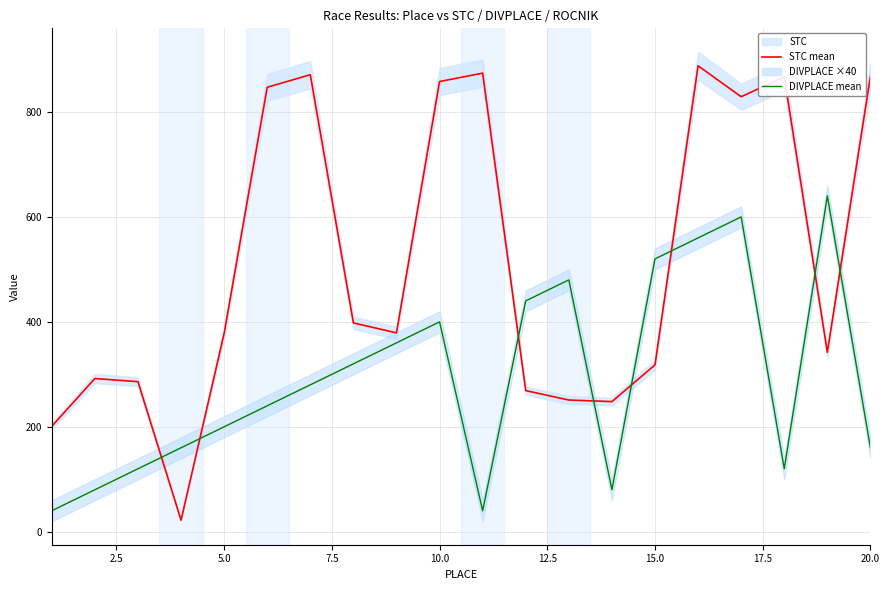

What is the minimum value shown in the chart?

22